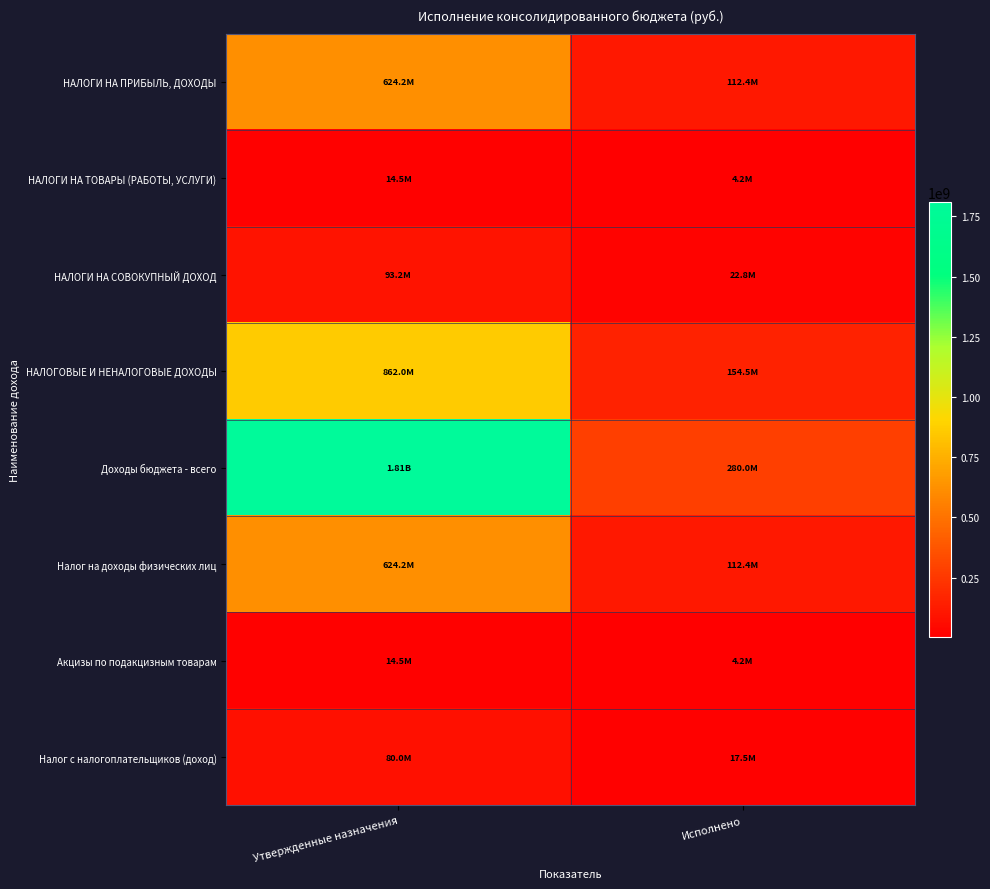

Which series has the largest total across all categories?

Доходы бюджета - всего